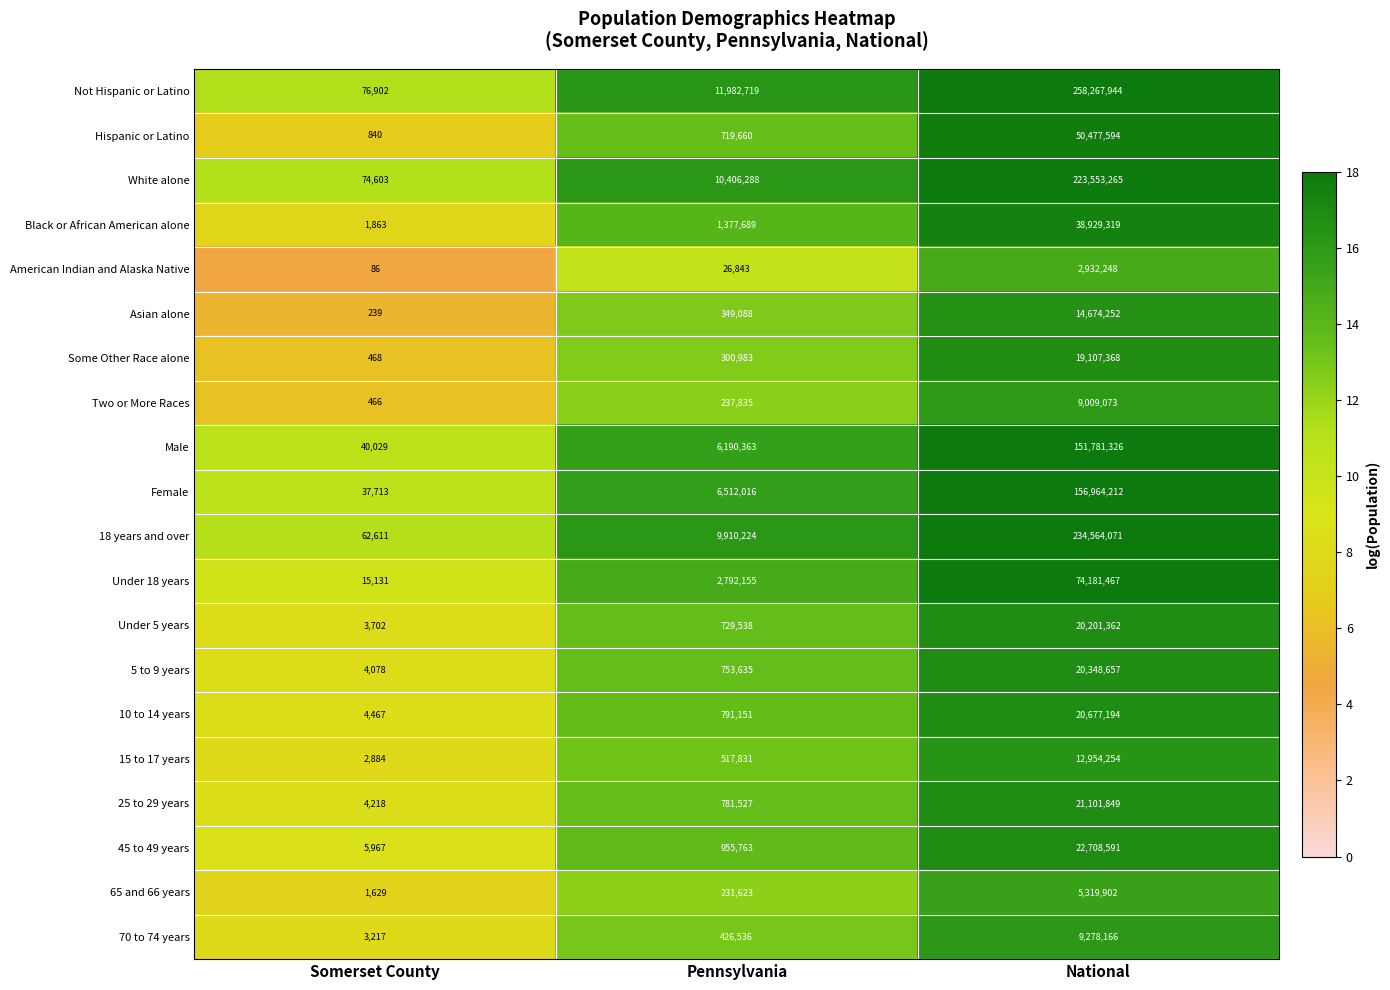

At which category does the chart reach its minimum across all series?

Somerset County